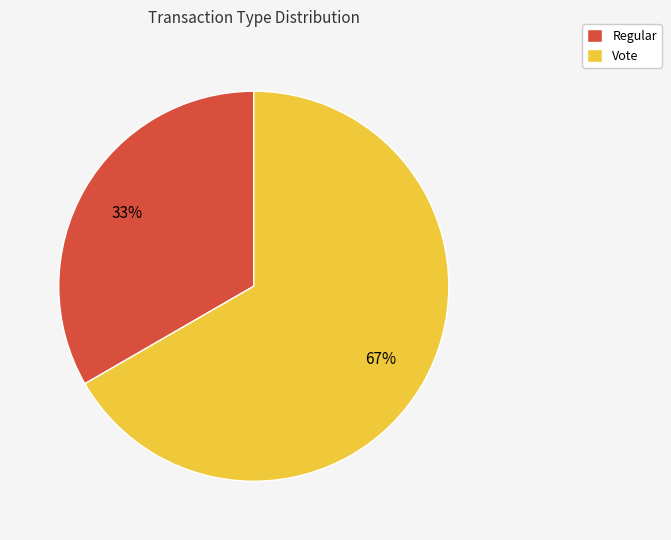

Approximately how many times larger is the value at Vote compared to Regular?

2.0